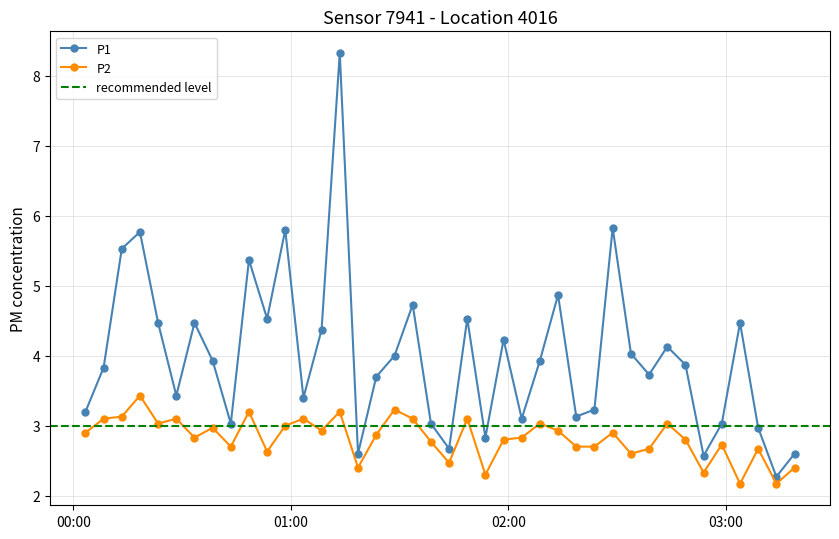

In P2, how many points are higher than both neighbors (excluding endpoints)?

13